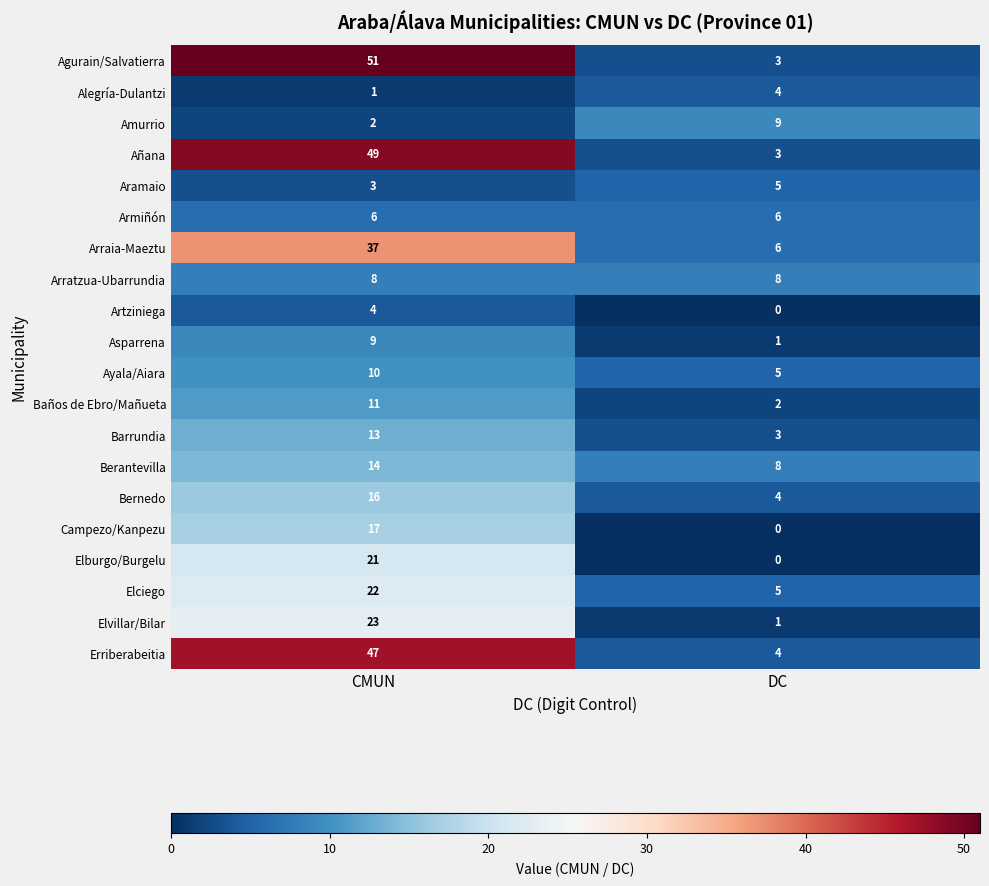

True or false: Elciego has a value of 6 at CMUN.

False